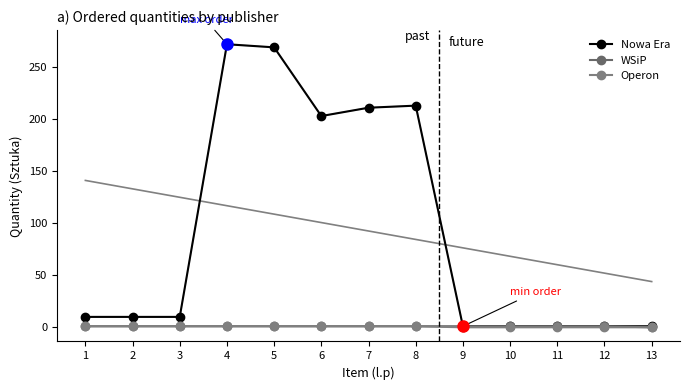

How many distinct data groups are displayed?

3